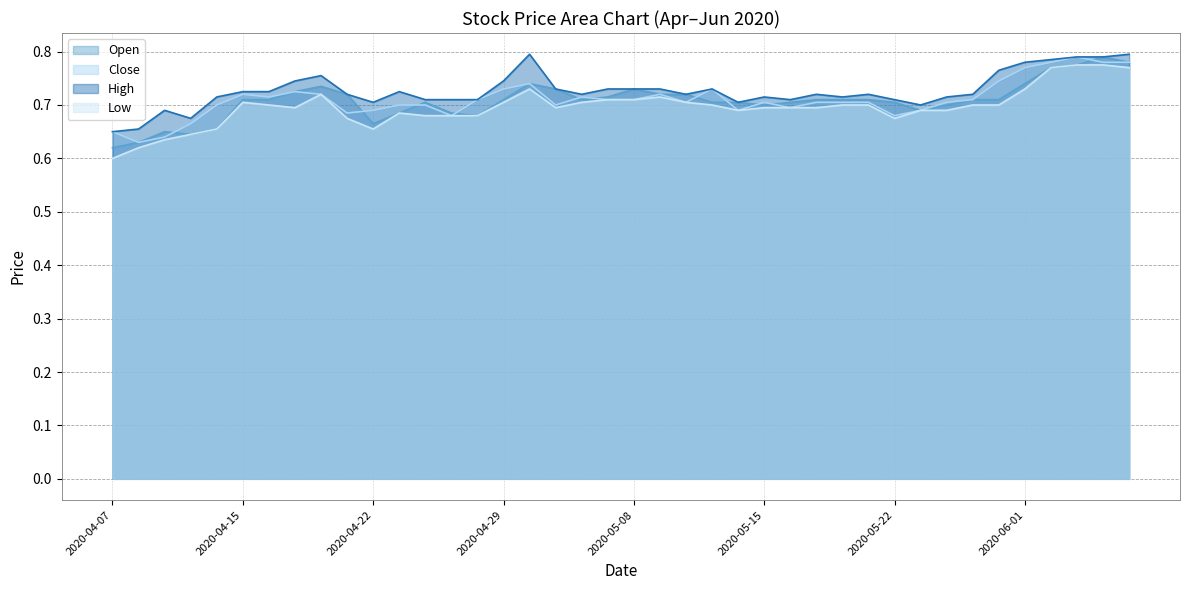

At how many categories does at least one series exceed 0?

40